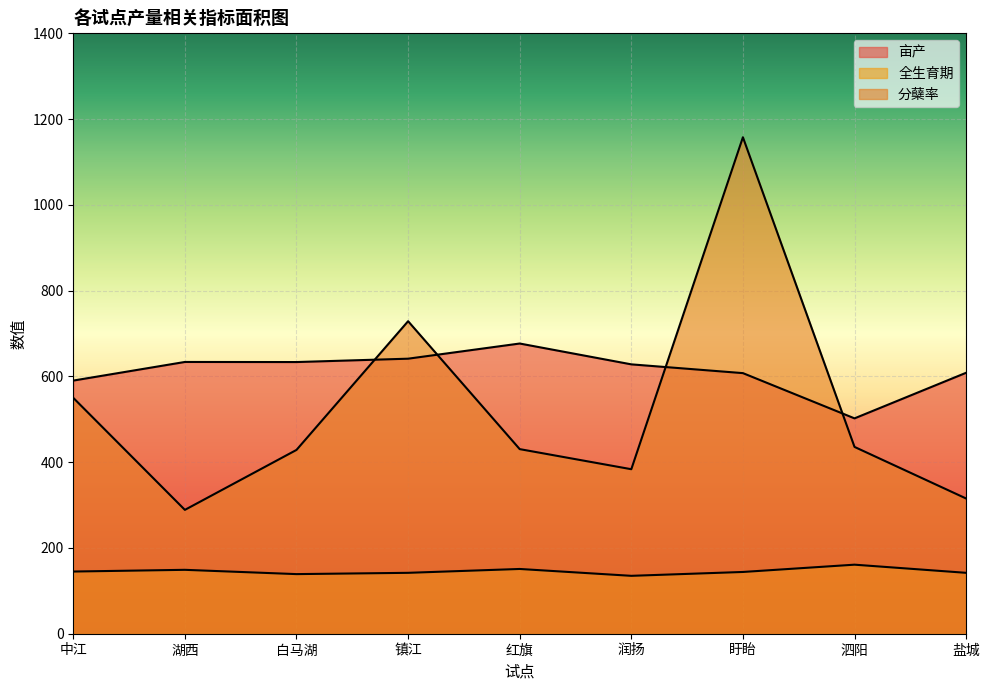

True or false: 全生育期 and 亩产 intersect in this chart.

False